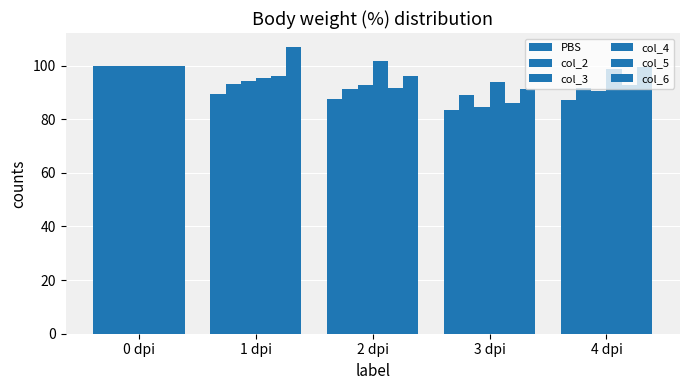

Reading left to right, list all the values displayed in this chart.

PBS: 0 dpi=100.0	1 dpi=89.3	2 dpi=87.4	3 dpi=83.4	4 dpi=87.2
col_2: 0 dpi=100.0	1 dpi=93.3	2 dpi=91.2	3 dpi=88.9	4 dpi=91.7
col_3: 0 dpi=100.0	1 dpi=94.3	2 dpi=92.8	3 dpi=84.6	4 dpi=90.6
col_4: 0 dpi=100.0	1 dpi=95.4	2 dpi=101.6	3 dpi=94.0	4 dpi=98.8
col_5: 0 dpi=100.0	1 dpi=96.1	2 dpi=91.5	3 dpi=86.1	4 dpi=92.7
col_6: 0 dpi=100.0	1 dpi=106.8	2 dpi=96.0	3 dpi=91.4	4 dpi=99.4